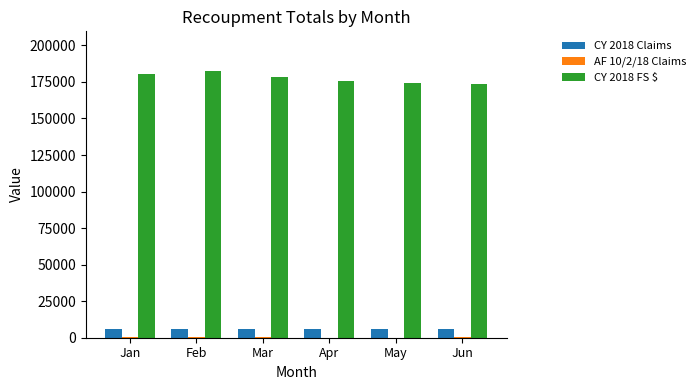

What value does the CY 2018 FS $ series have at Apr, to the nearest 10?

175520